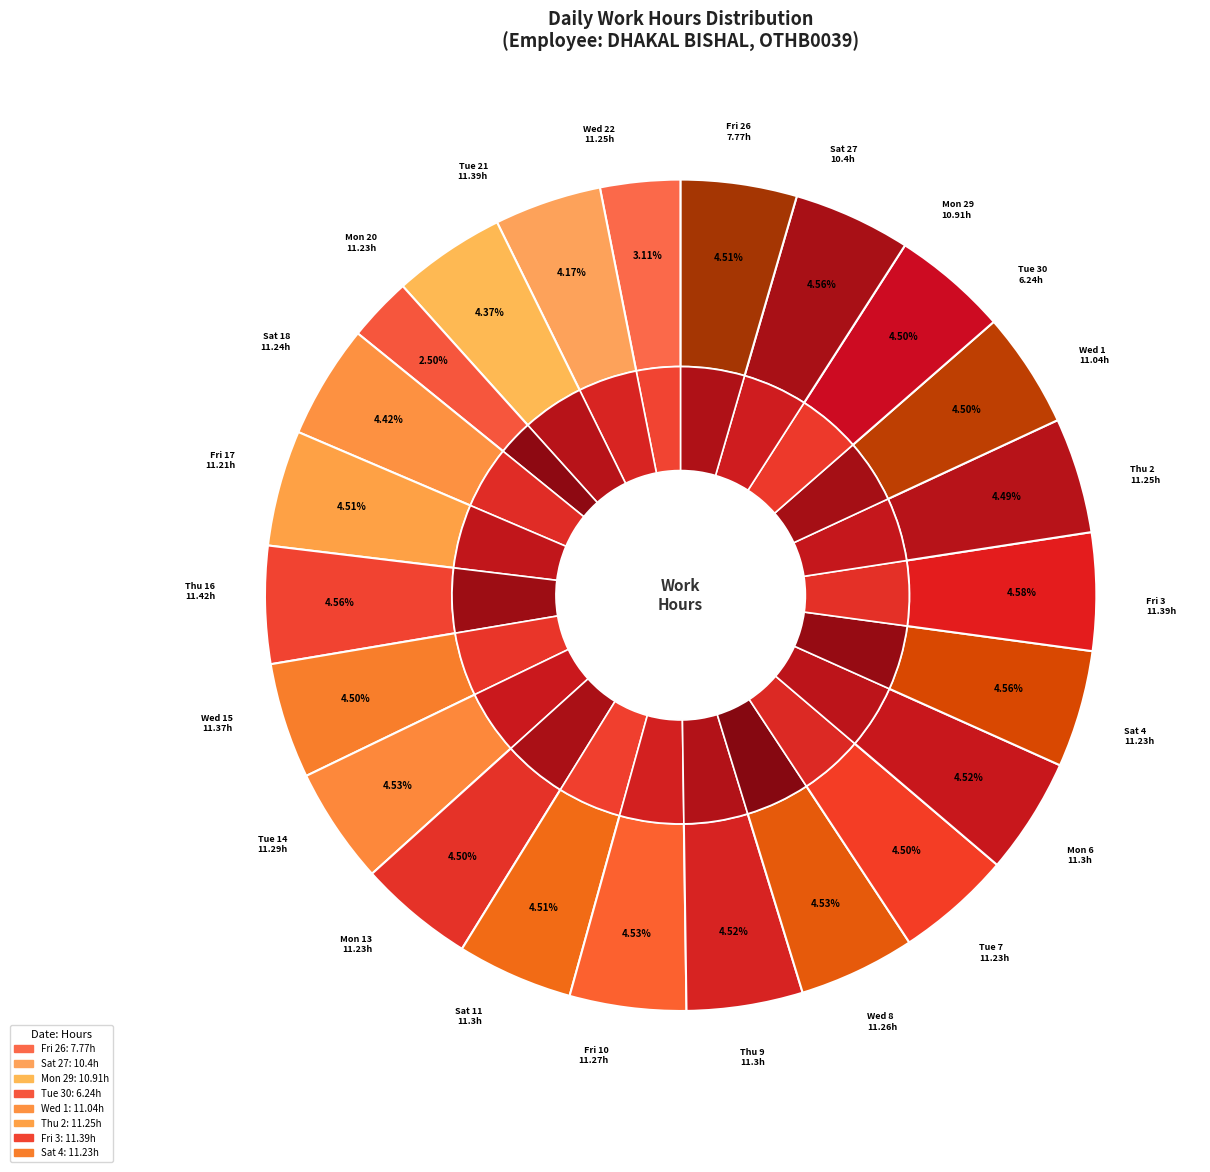

Which slice is the smallest?

Tue 30